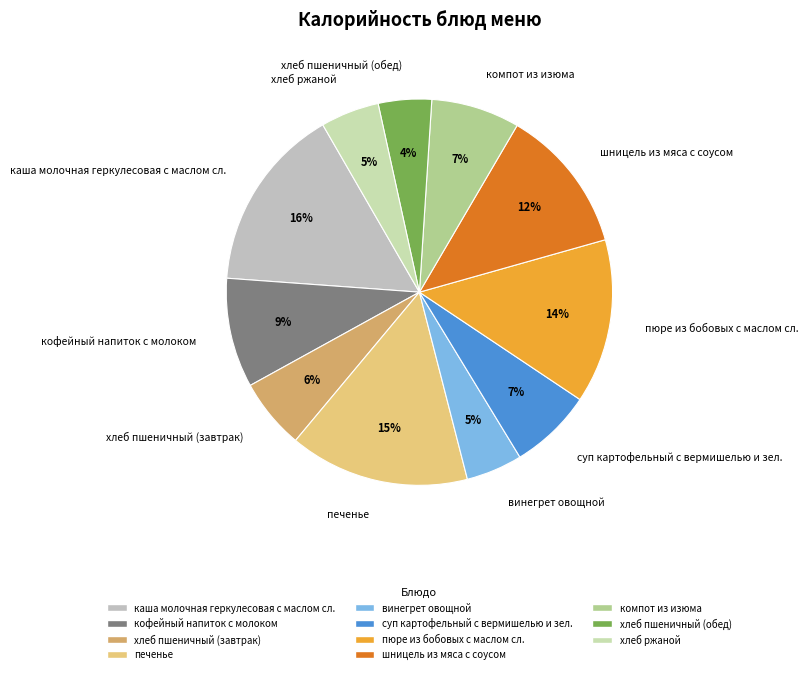

Does хлеб пшеничный (завтрак) account for over 50% of the chart?

No